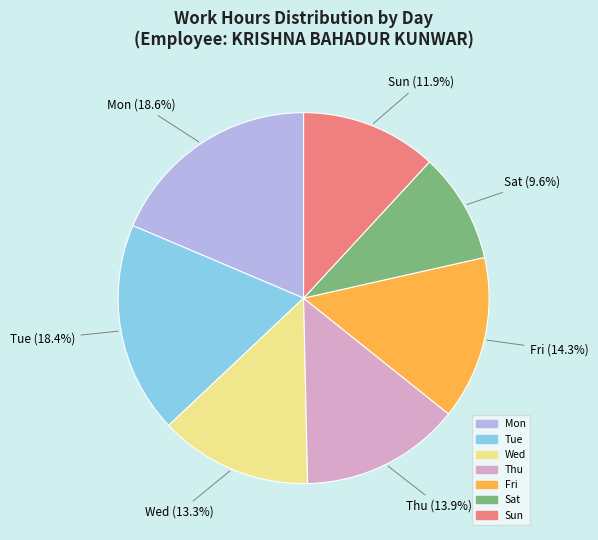

Is there a majority slice in this chart?

No